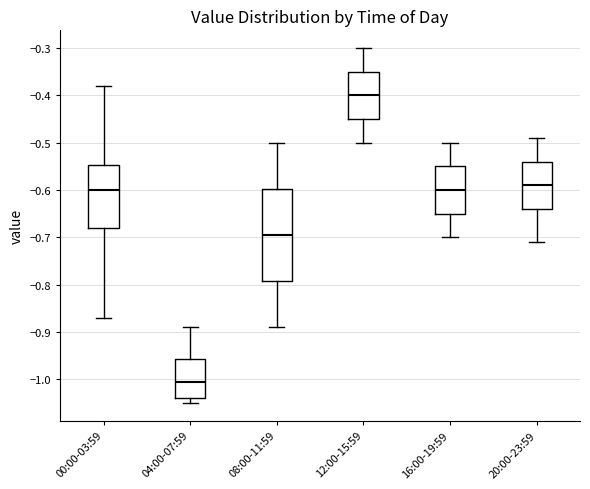

Which box has the lowest median line?

04:00-07:59